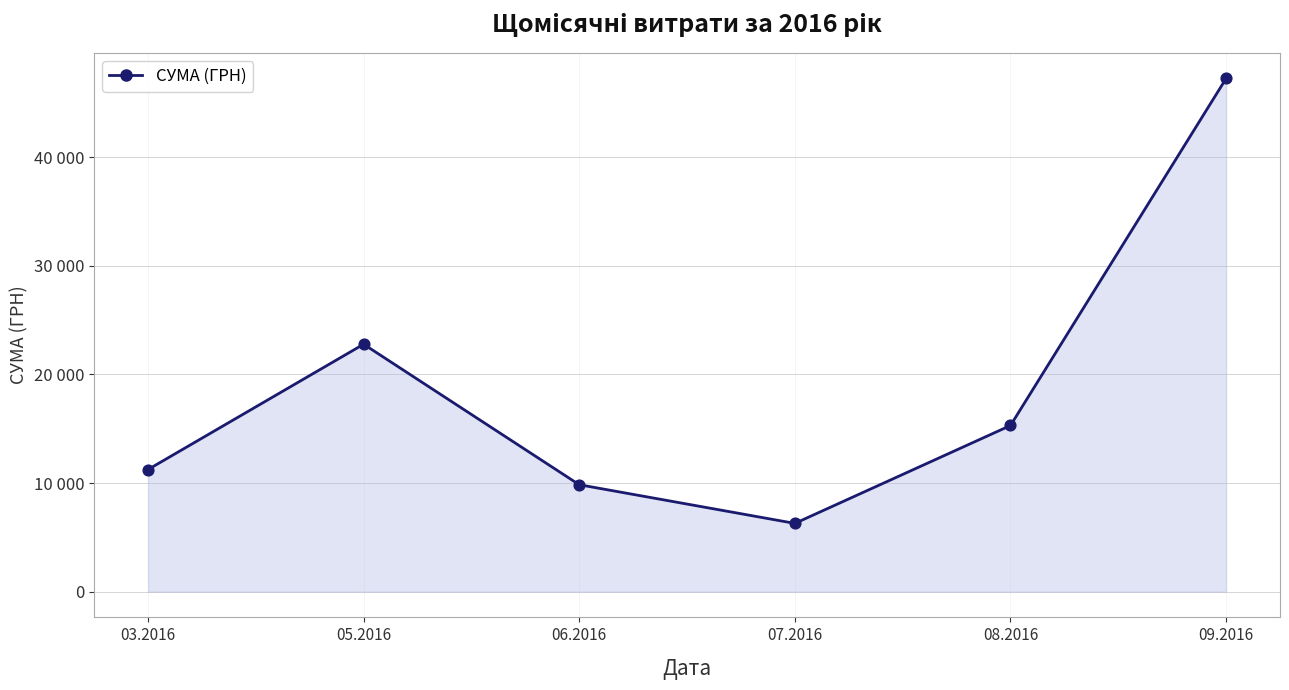

Which has a higher value, 06.2016 or 09.2016?

09.2016